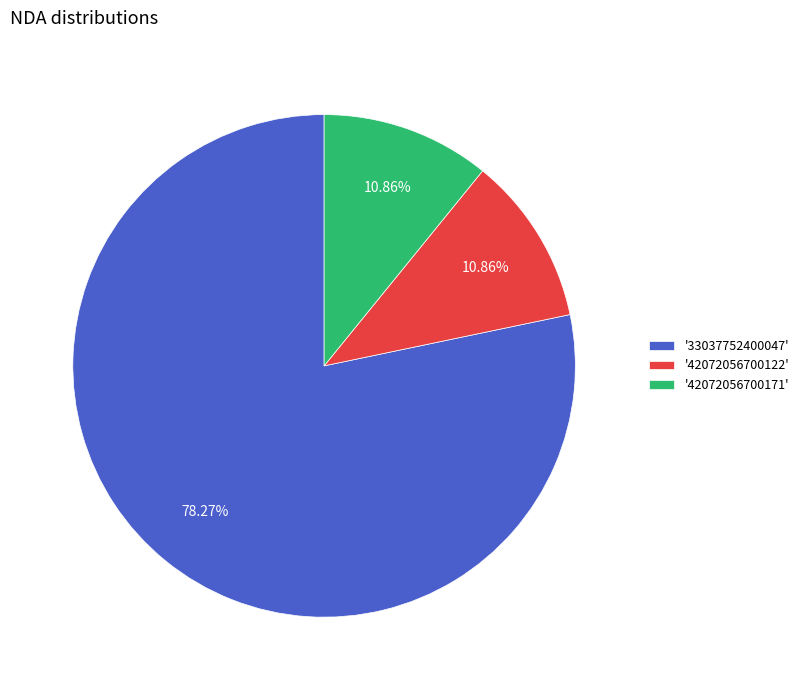

Is '42072056700122' the majority of the pie?

No